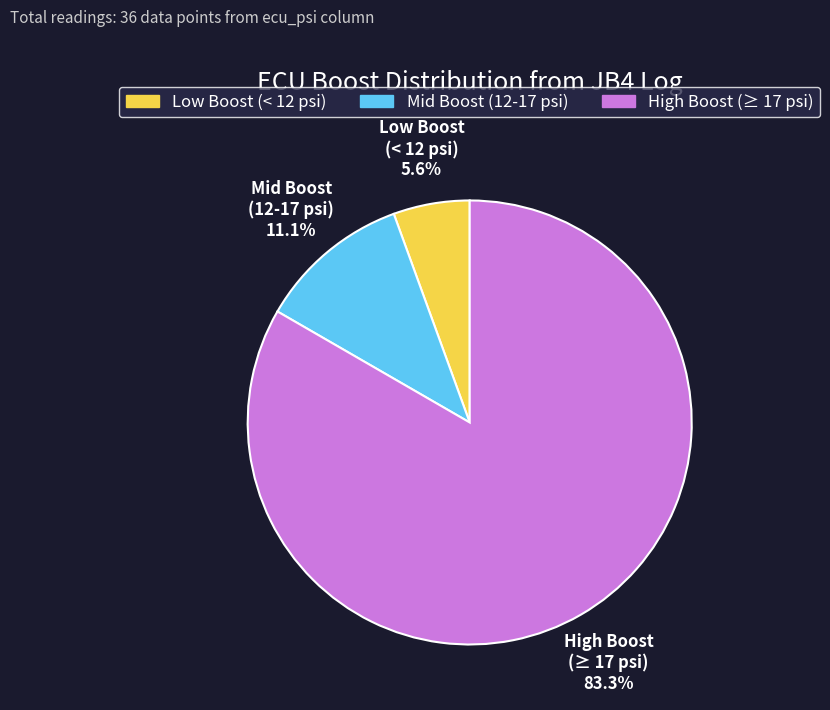

Which category has the smallest portion of the pie?

Low Boost (< 12 psi)